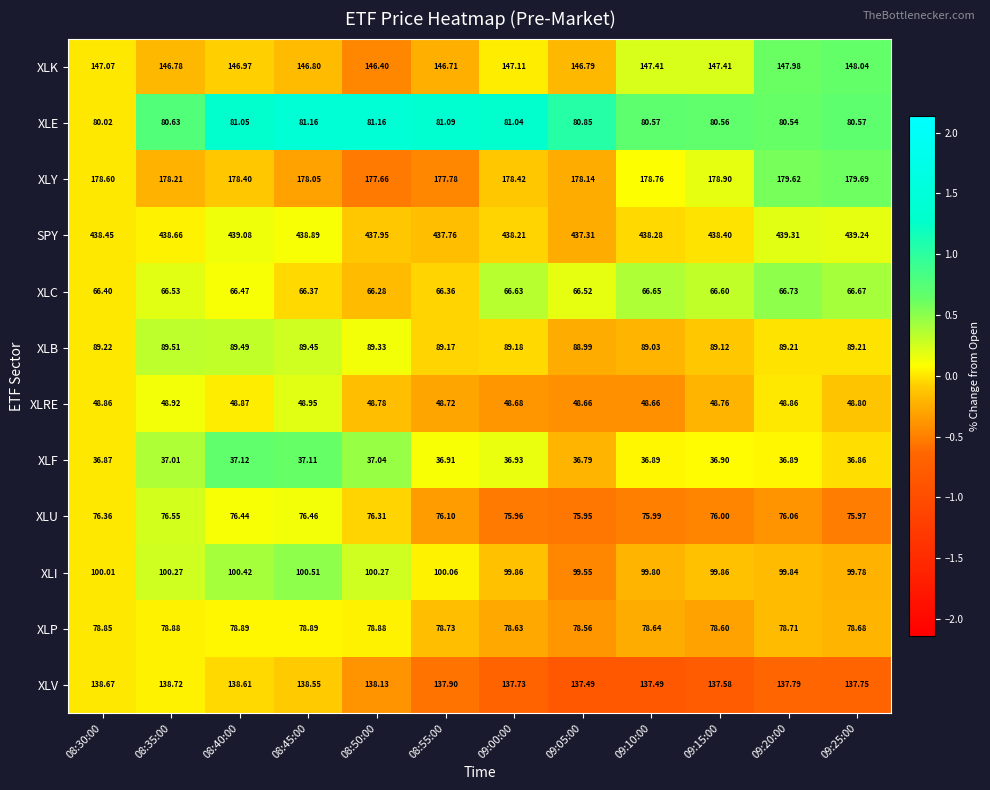

Which series has the widest spread of values?

XLY